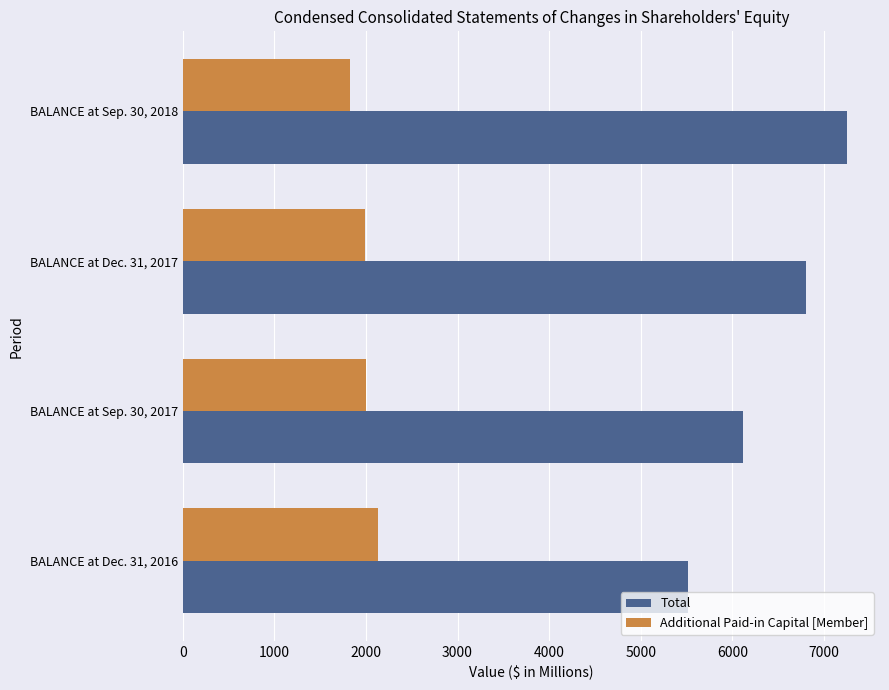

Is it true that Additional Paid-in Capital [Member] equals 1989.8 at BALANCE at Dec. 31, 2017?

True